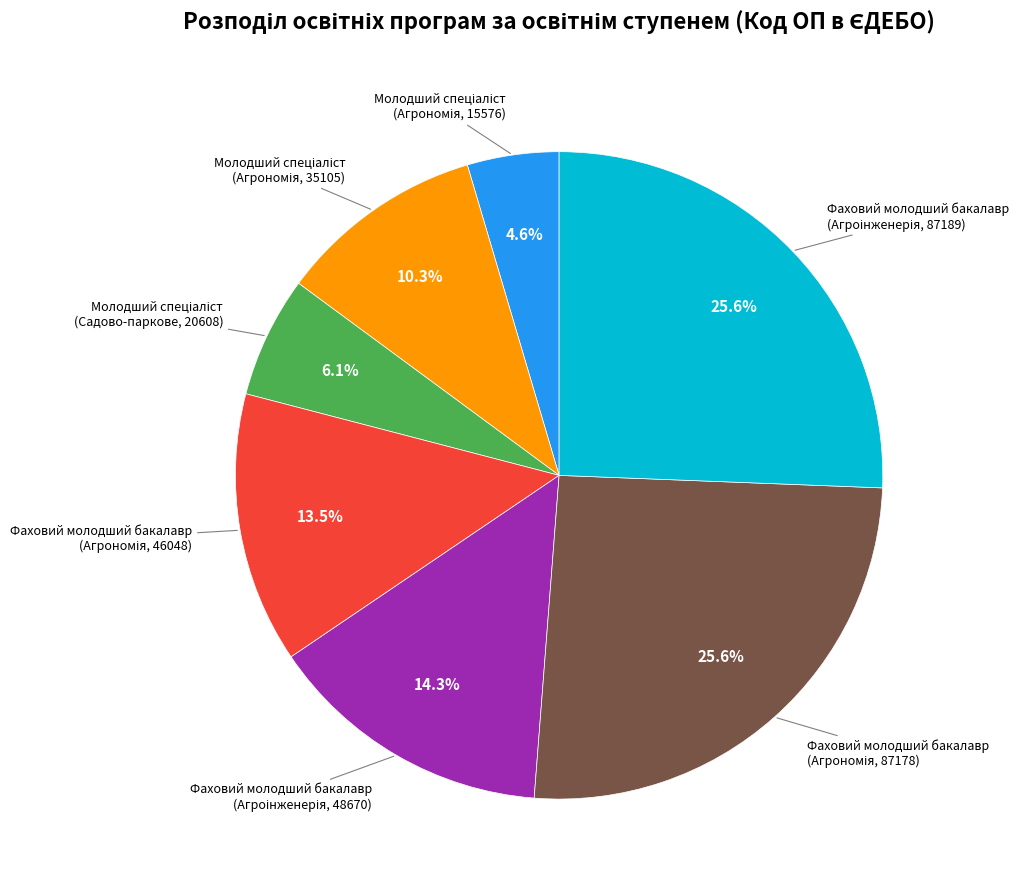

Is there a majority slice in this chart?

No